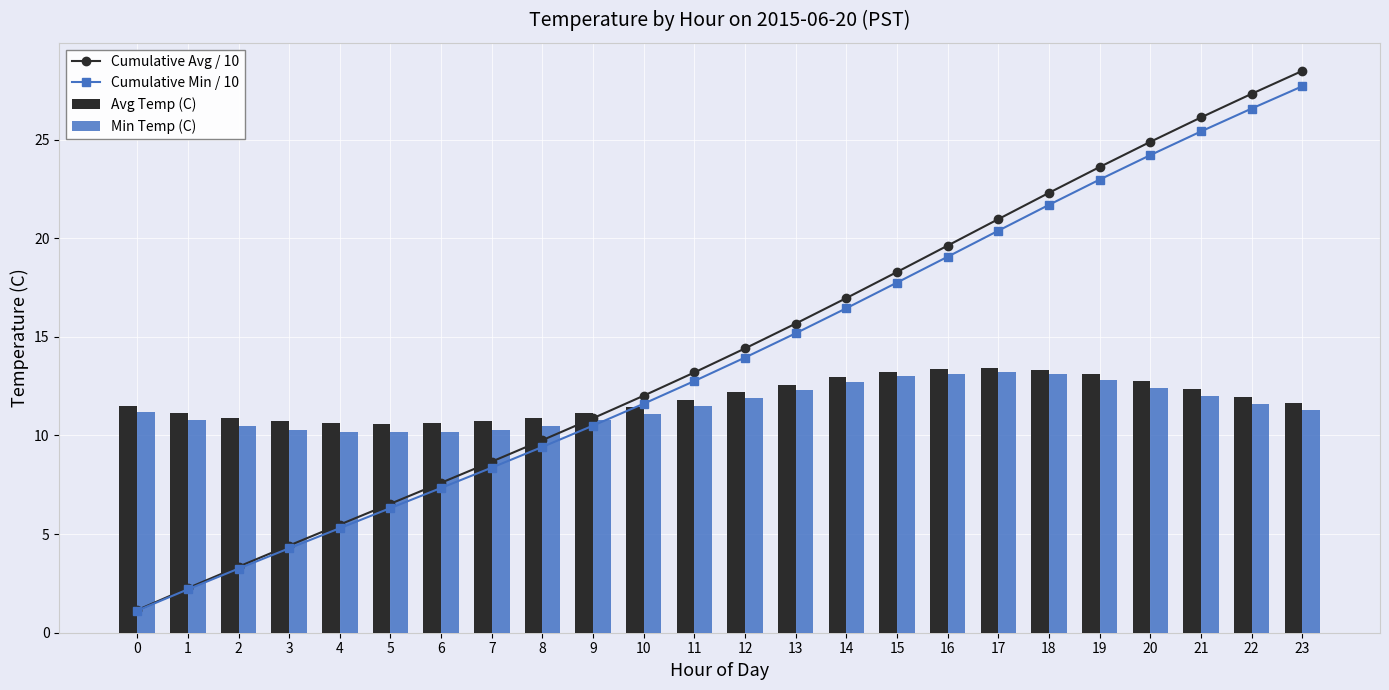

What is the value of the Cumulative Avg / 10 bar at the 19th from the left?

22.3